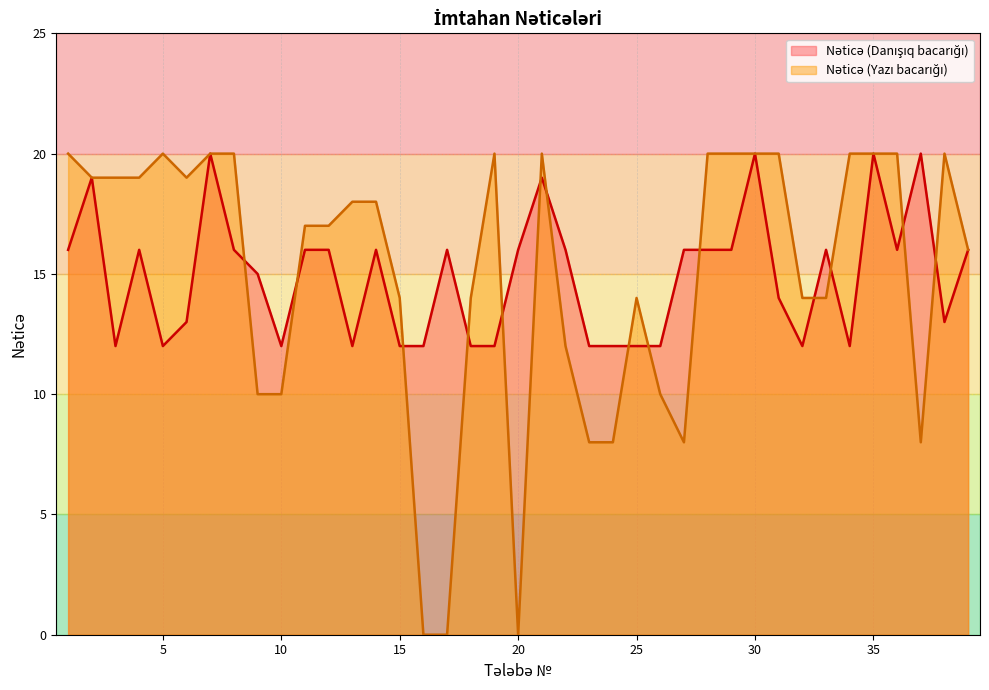

What is the difference between the maximum and minimum values in the Nəticə (Yazı bacarığı) series?

20